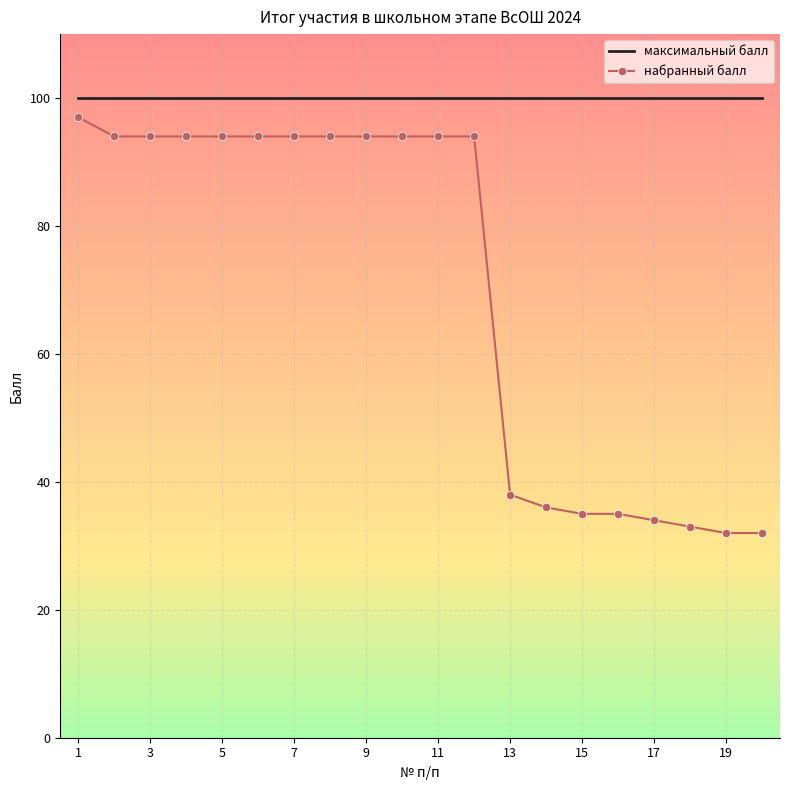

List the series in order of their overall mean, highest first.

максимальный балл, набранный балл